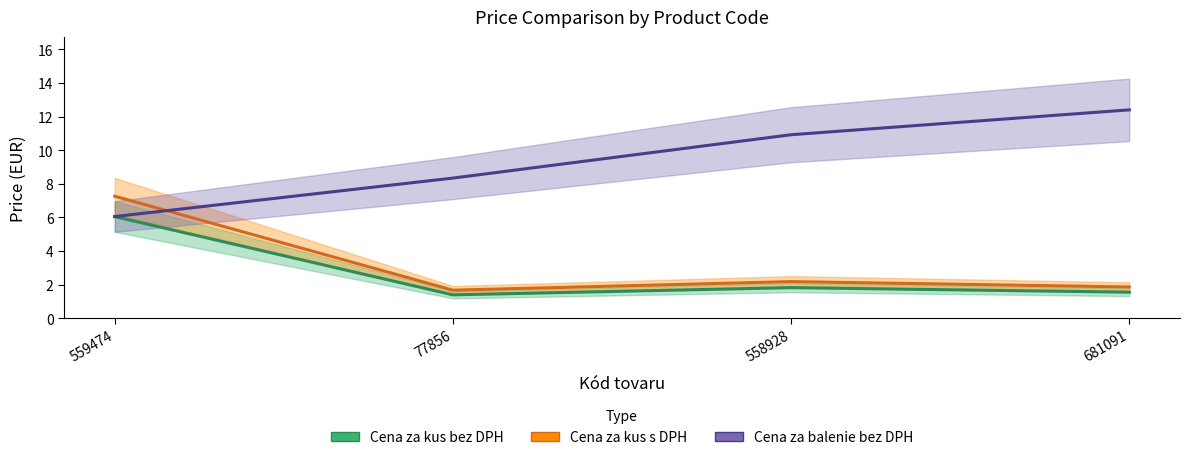

Rank the series at 681091 from lowest to highest value.

Cena za kus bez DPH, Cena za kus s DPH, Cena za balenie bez DPH